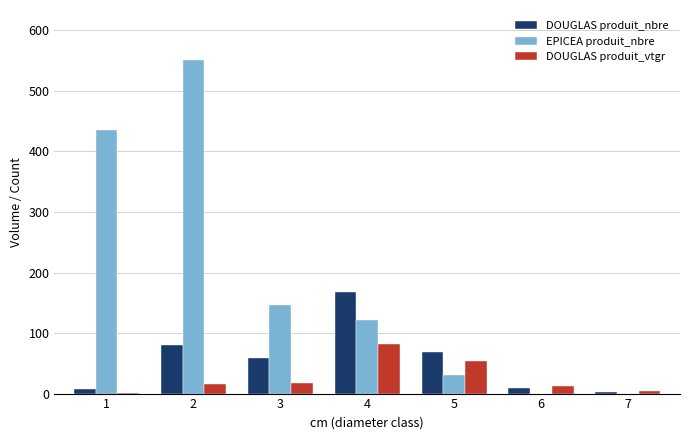

What is the highest value of the EPICEA produit_nbre series?

551.0